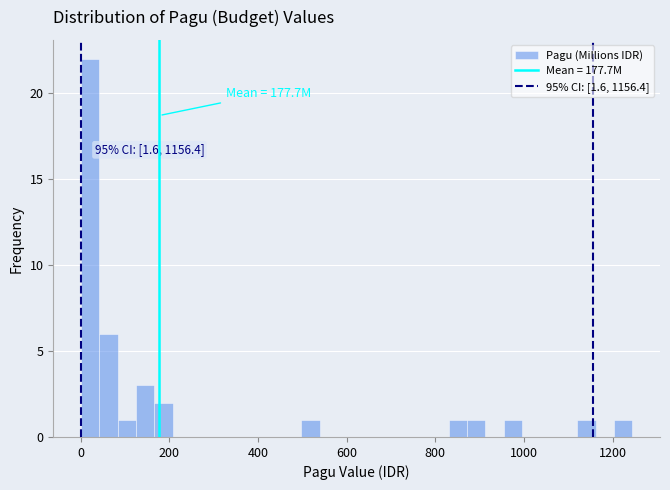

Around what value on the x-axis is the tallest bar? Give the approximate position of its centre, as read against the axis.

20